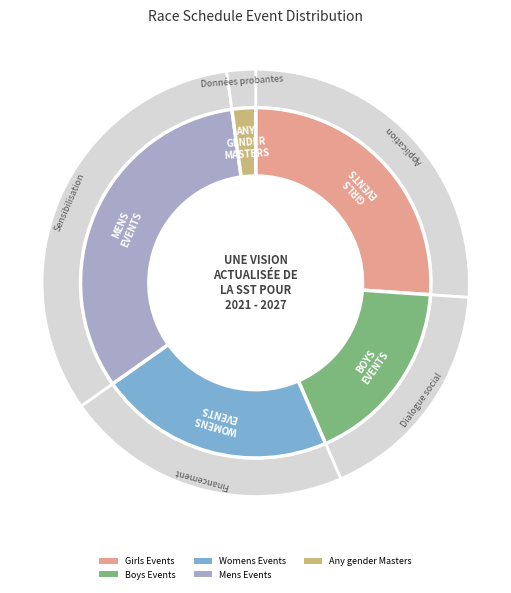

How many segments does this pie chart have?

5